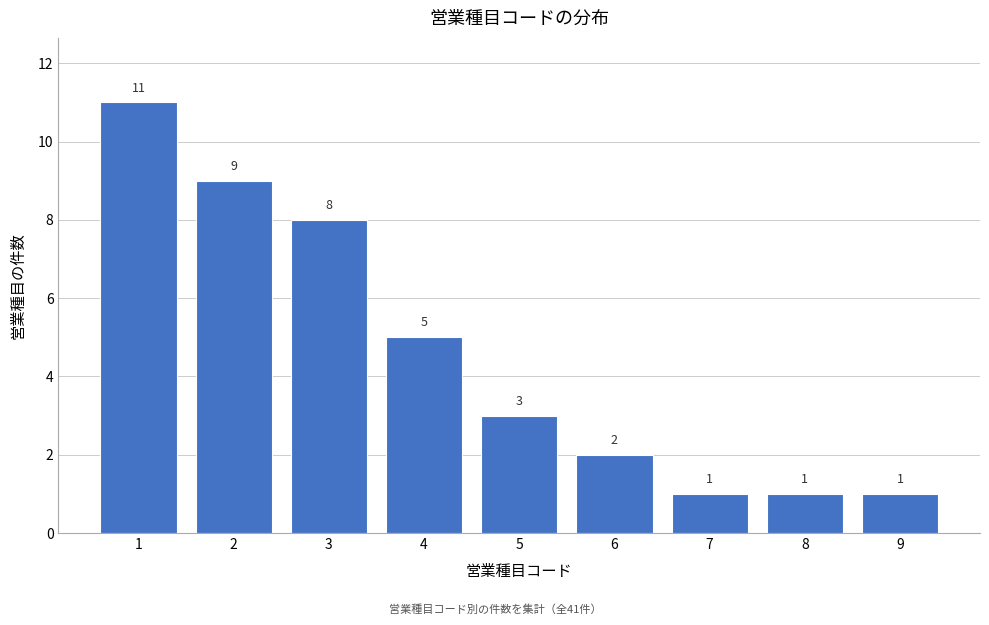

Reading left to right, transcribe this chart: for each bar, give the range it covers on the x-axis and its height.

0.5 to 1.5: 11
1.5 to 2.5: 9
2.5 to 3.5: 8
3.5 to 4.5: 5
4.5 to 5.5: 3
5.5 to 6.5: 2
6.5 to 7.5: 1
7.5 to 8.5: 1
8.5 to 9.5: 1